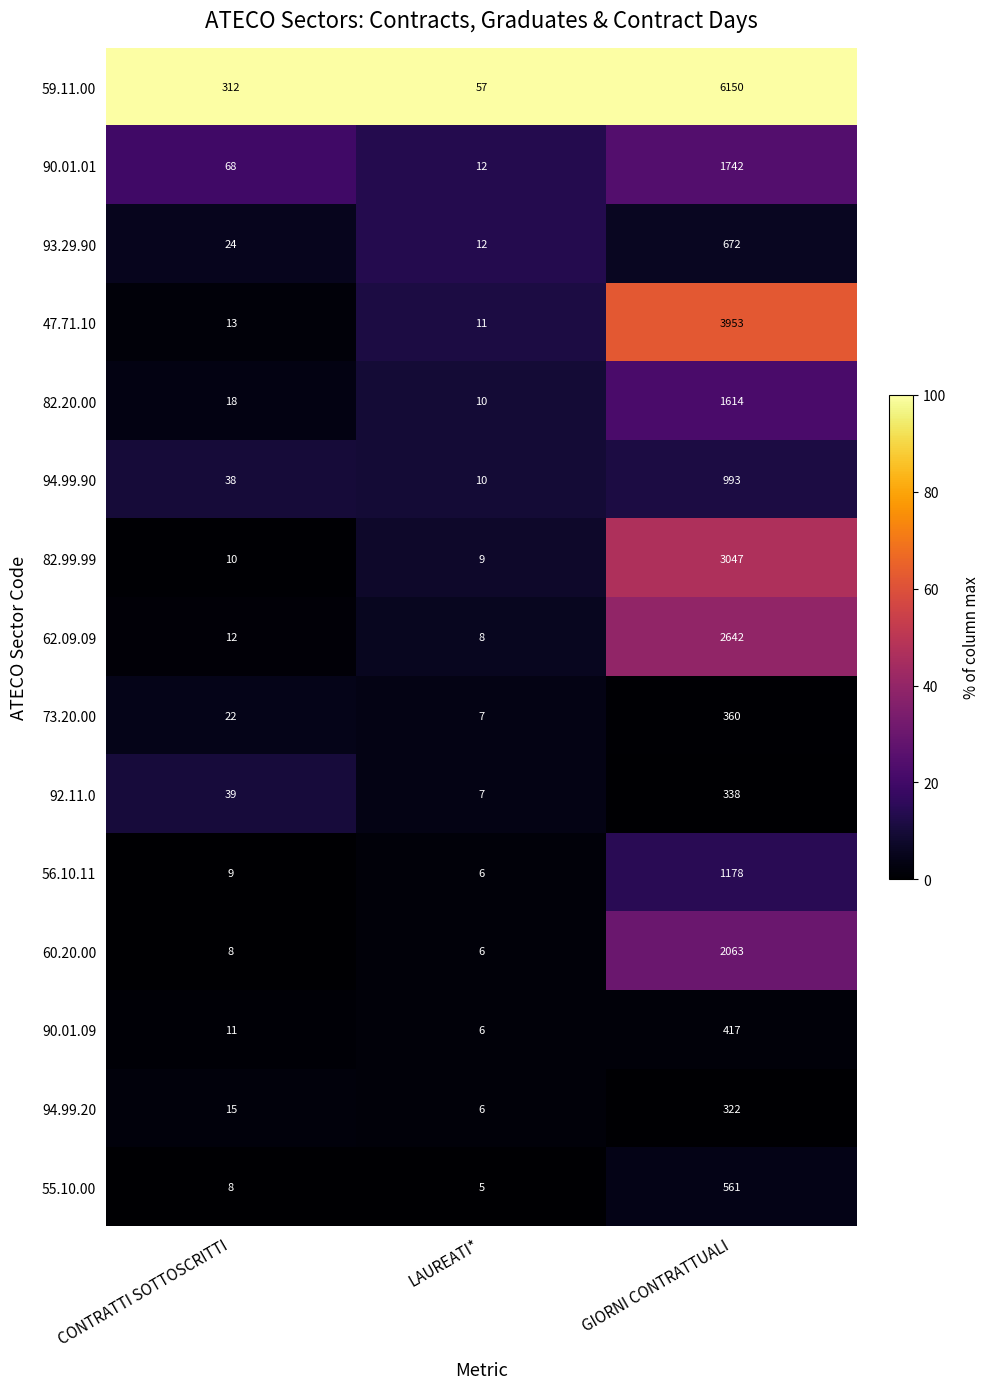

How many distinct data groups are displayed?

15